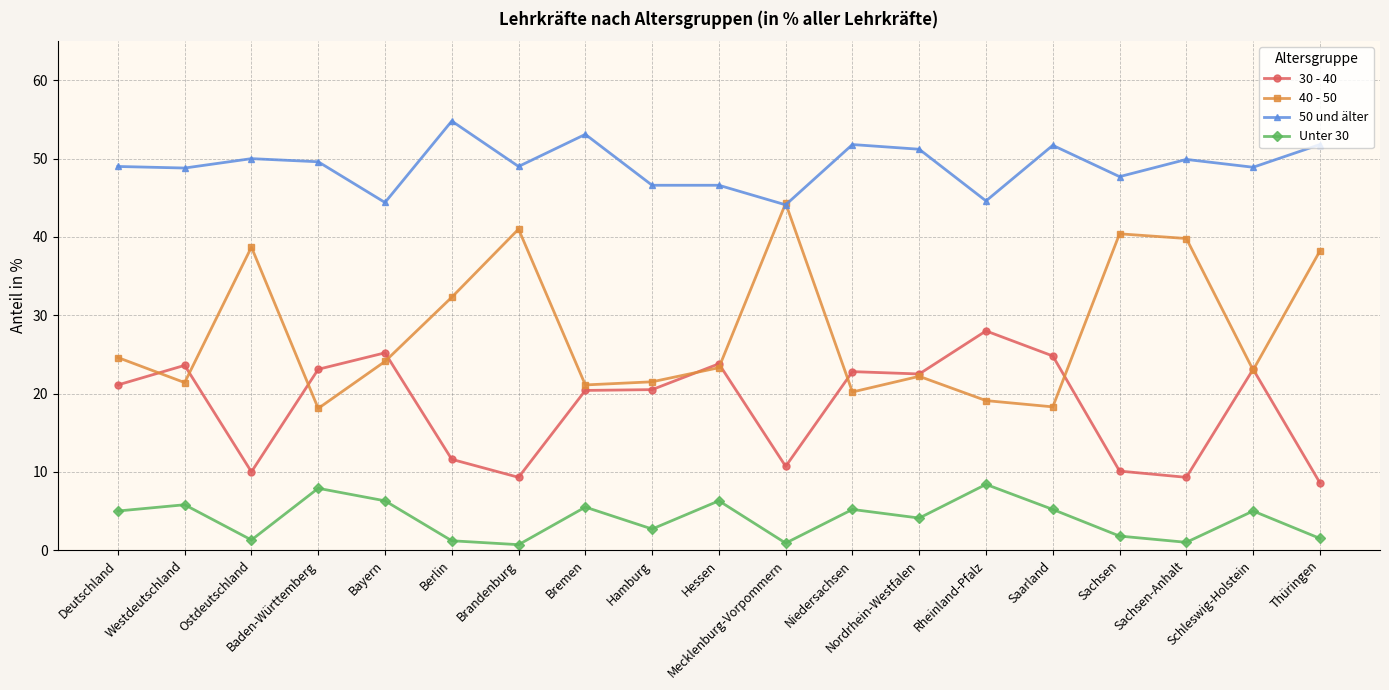

How many categories are shown in the chart?

19